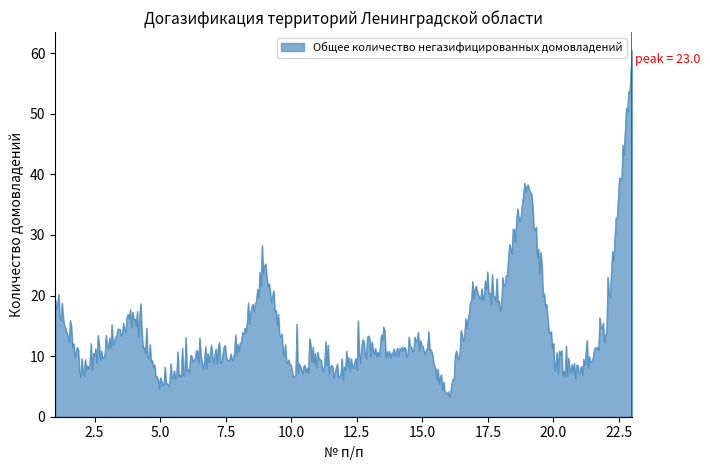

How many categories are shown in the chart?

500